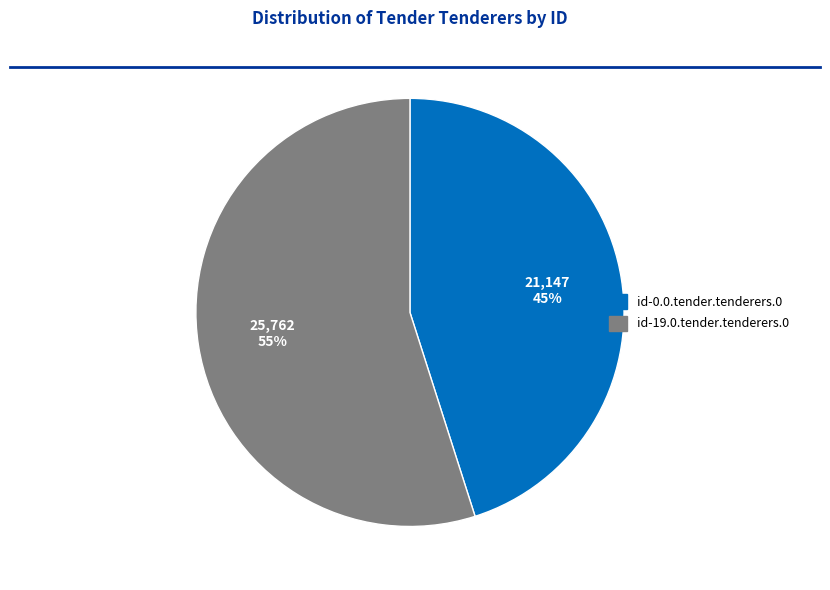

Which category accounts for the majority?

id-19.0.tender.tenderers.0